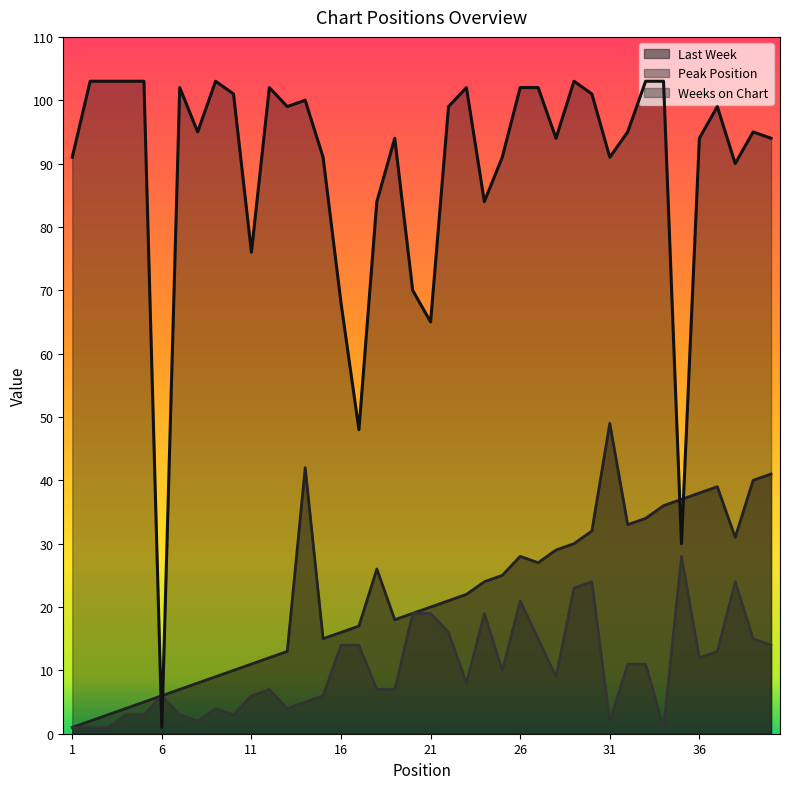

True or false: Last Week has a value of 58 at 34.

False